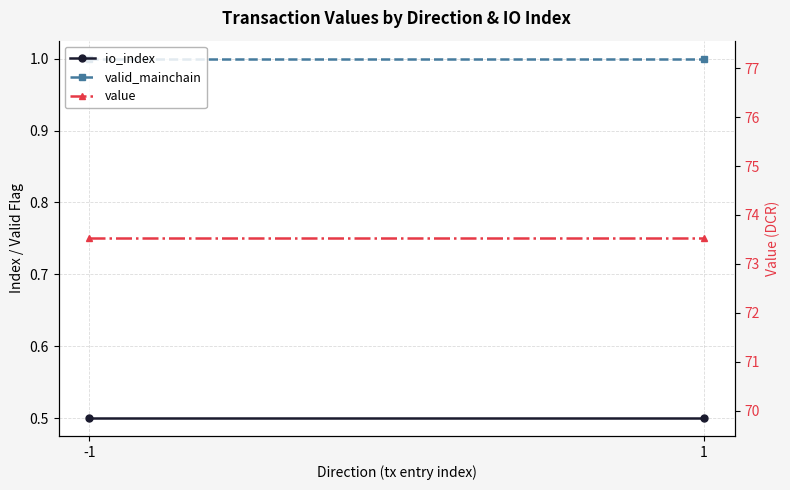

Reading left to right, transcribe all the data shown in this chart.

io_index: -1=0.5	1=0.5
valid_mainchain: -1=1.0	1=1.0
value: -1=73.5	1=73.5